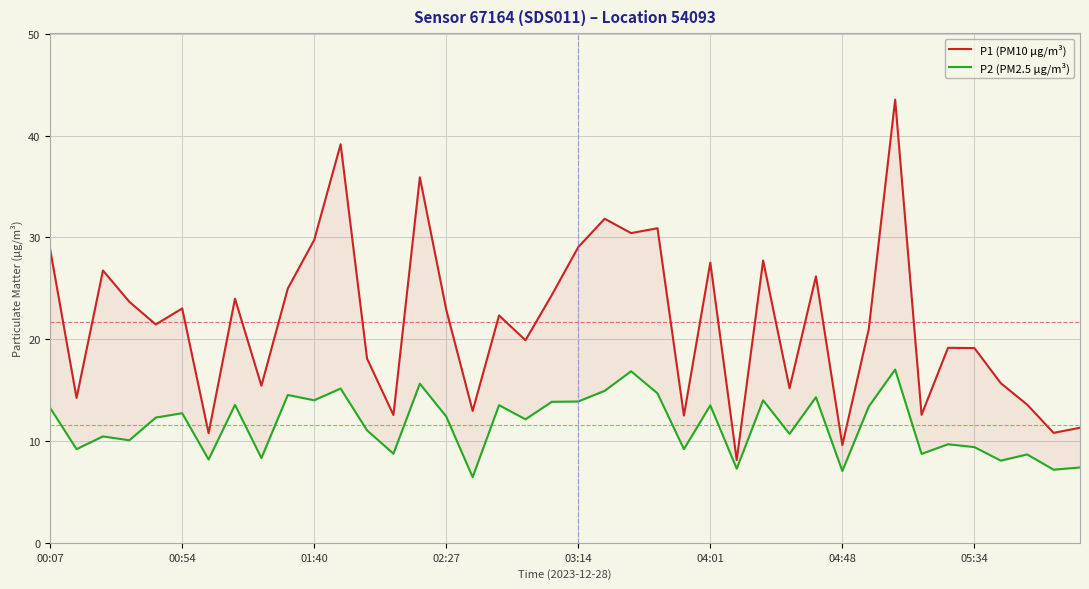

What are all the series names shown in the legend?

P1 (PM10 µg/m³), P2 (PM2.5 µg/m³)